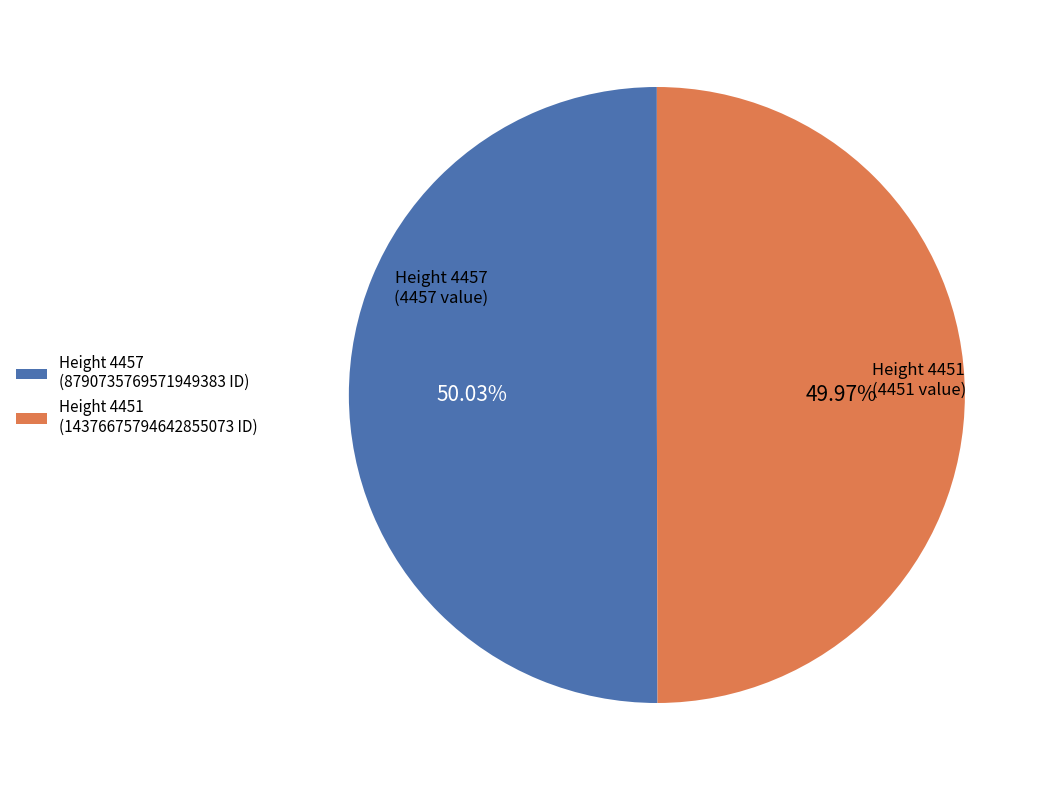

Is the sum of Height 4457 (8790735769571949383 ID) and Height 4451 (14376675794642855073 ID) greater than half?

Yes